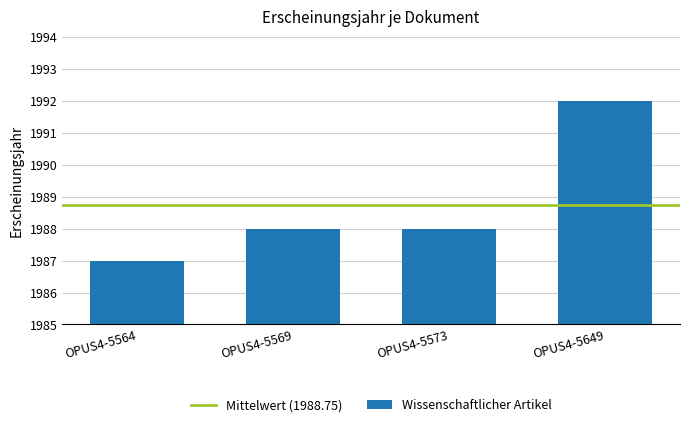

Reading left to right, transcribe all the data shown in this chart.

1987	1988	1988	1992